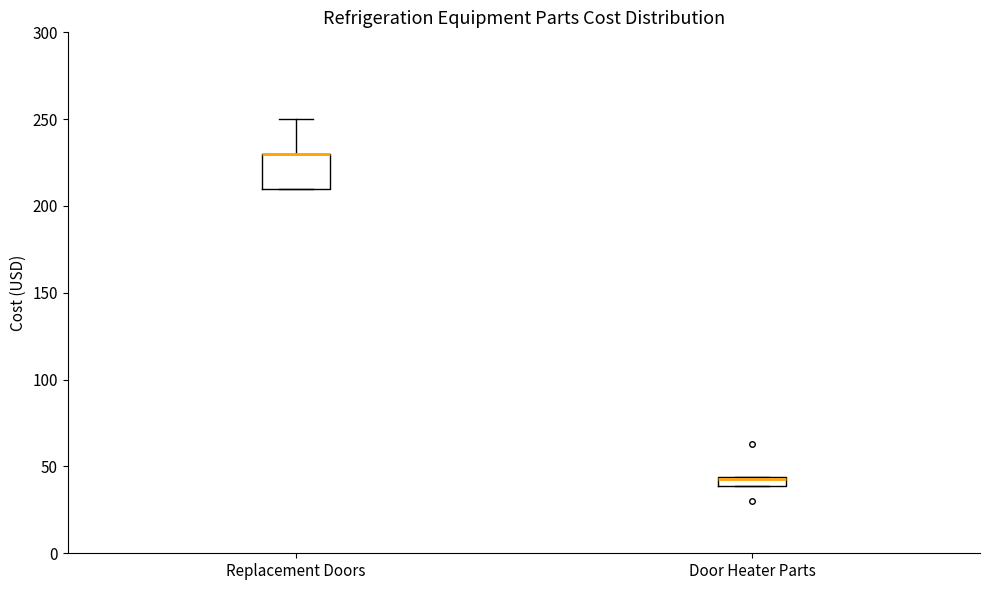

Which box is the tallest, from its lower edge to its upper edge?

Replacement Doors